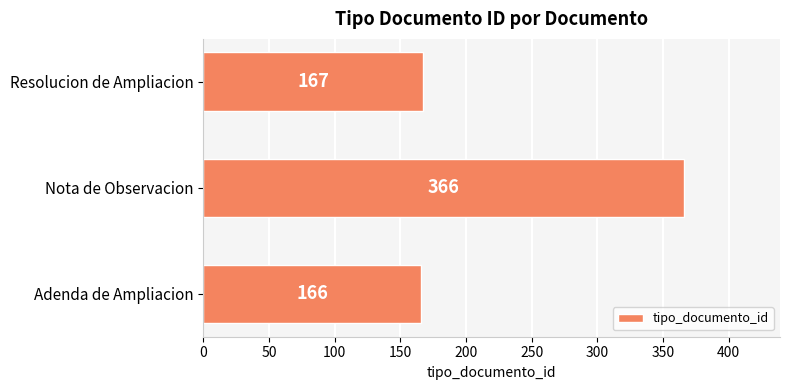

List the labels in order of value, largest first.

Nota de Observacion, Resolucion de Ampliacion, Adenda de Ampliacion